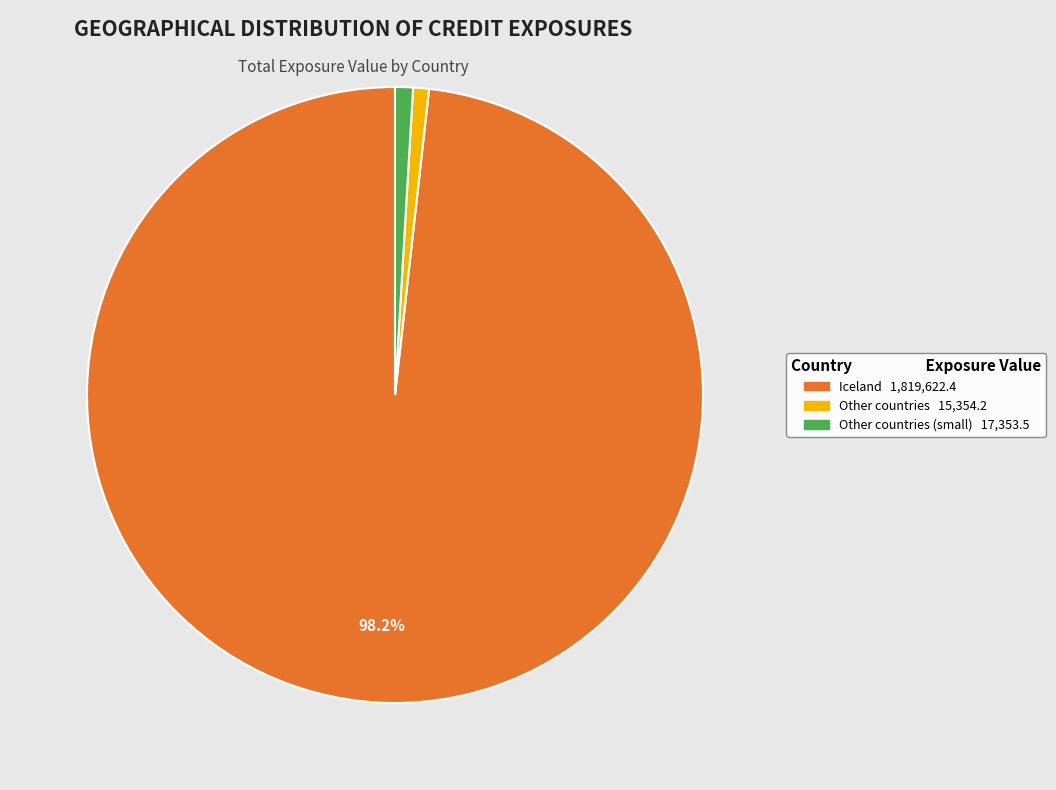

How many segments does this pie chart have?

3